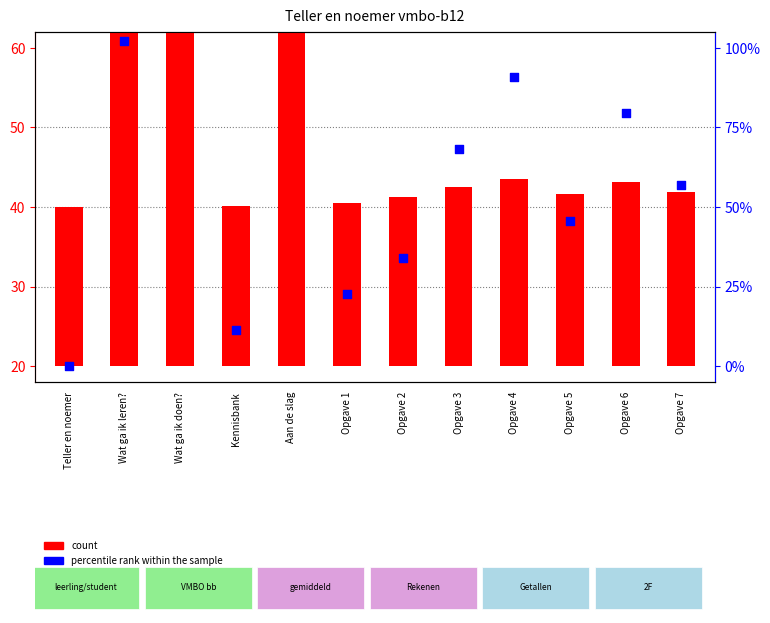

Is the value of percentile rank within the sample at Opgave 6 greater than the value of count at Wat ga ik leren??

No